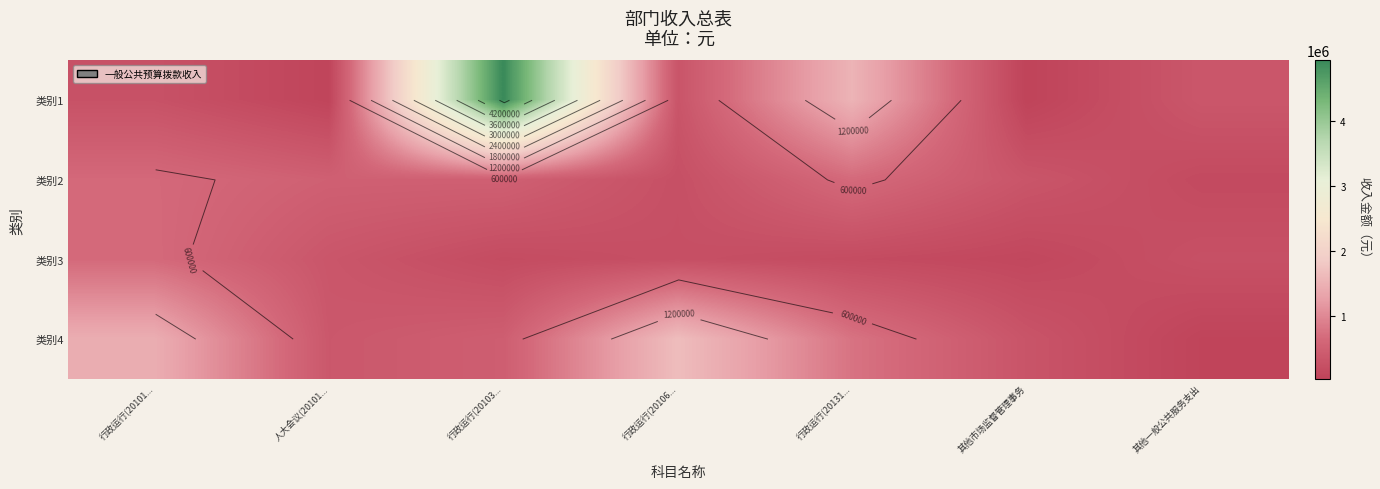

Read the 类别3 value at 行政运行(20101....

658392.0